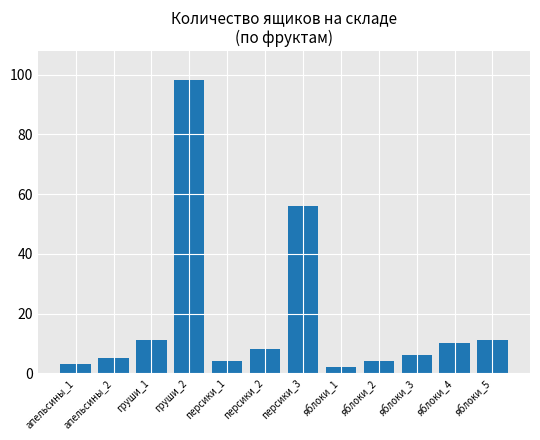

At which label is the value closest to 50?

персики_3